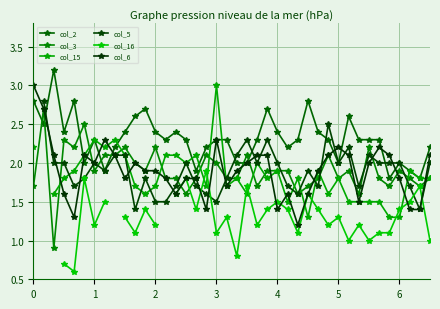

Which series has the largest range (max minus min)?

col_3